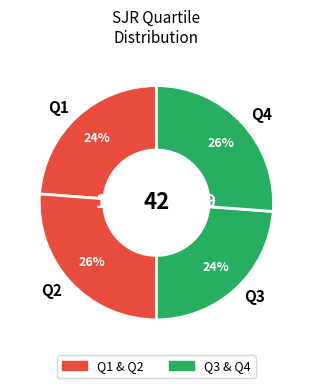

Is it true that Q3 is 32% of the pie?

False